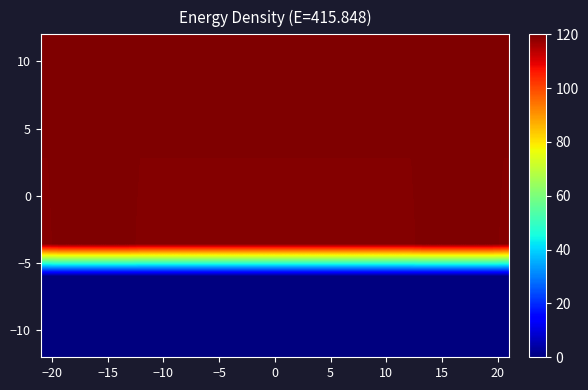

Count the number of data series in this chart.

10